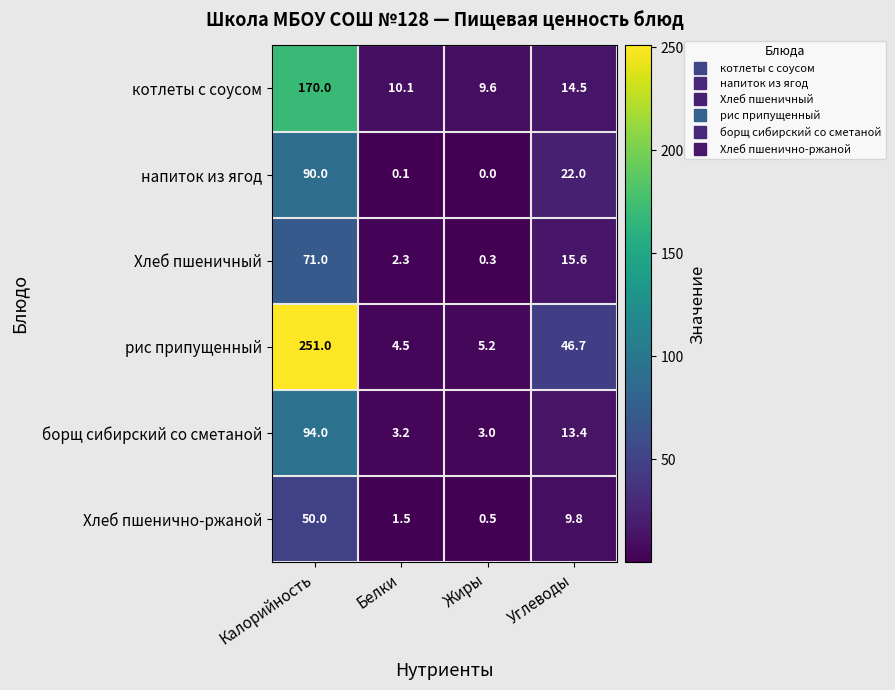

Between Калорийность and Углеводы, which series saw the biggest shift?

рис припущенный